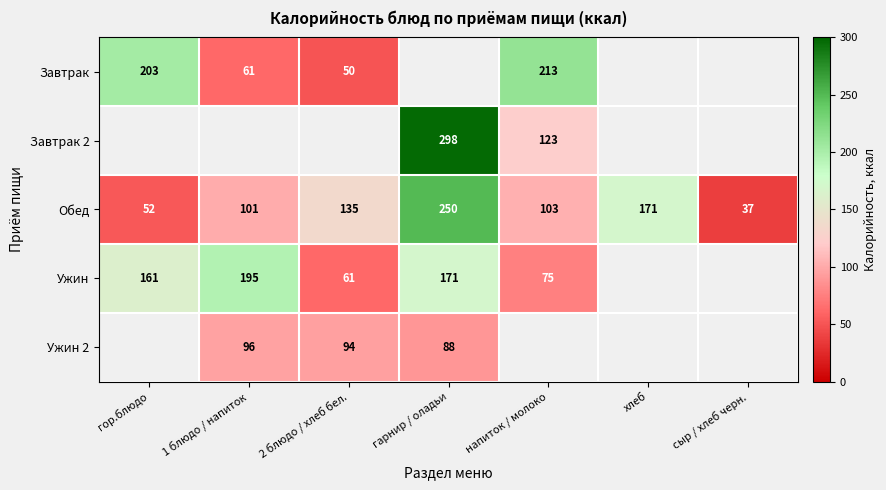

Which has a higher value, гарнир / оладьи or напиток / молоко?

напиток / молоко